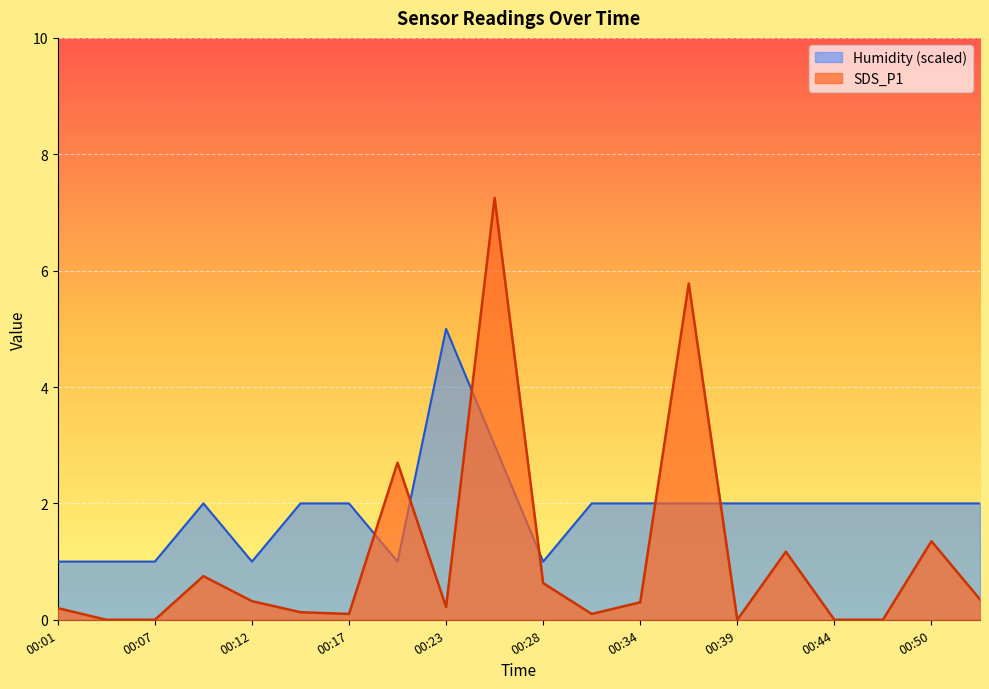

What is the maximum value shown in the chart?

7.2